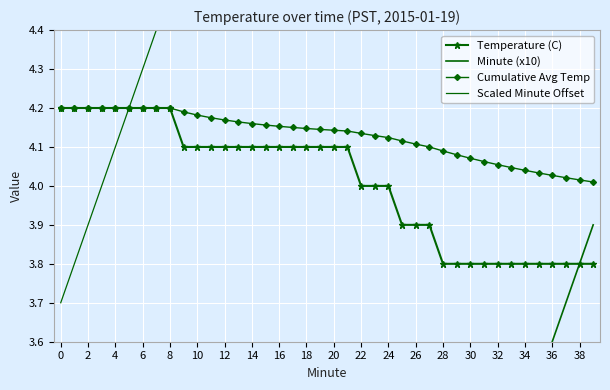

True or false: Scaled Minute Offset and Minute (x10) intersect in this chart.

False